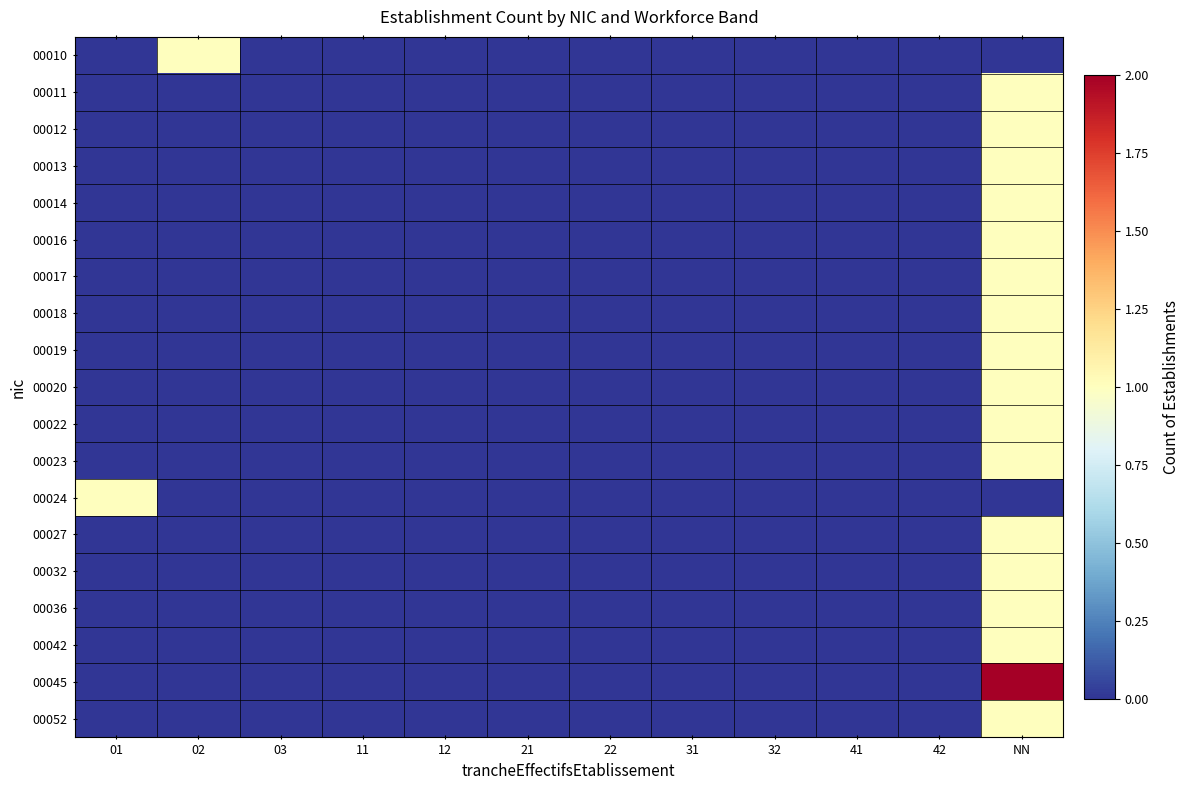

What is the maximum value shown in the chart?

2